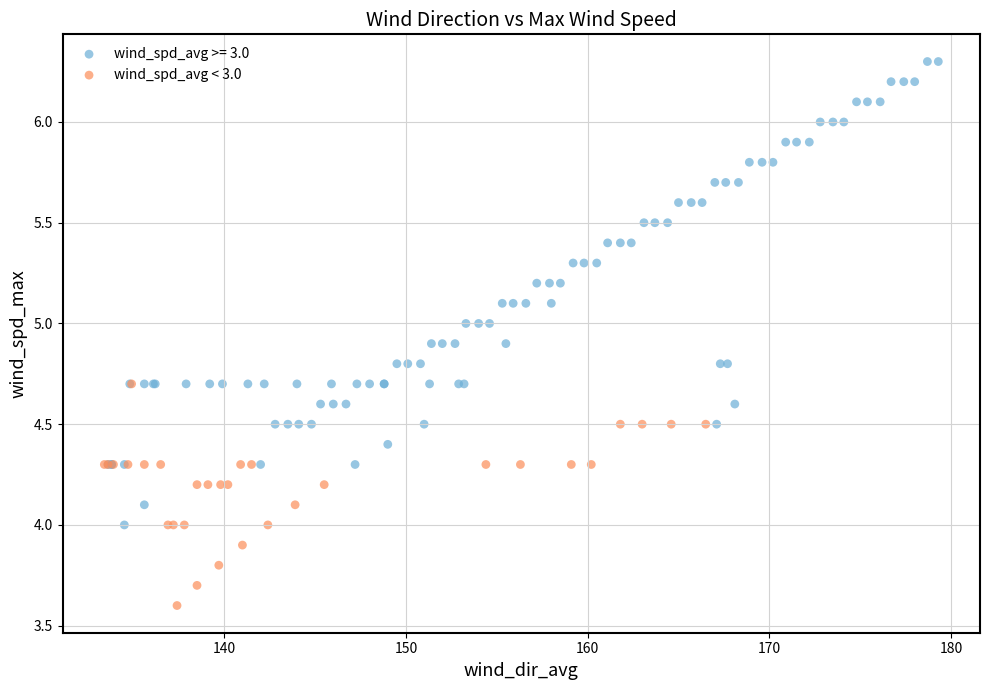

Which series reaches the minimum Y coordinate?

wind_spd_avg < 3.0